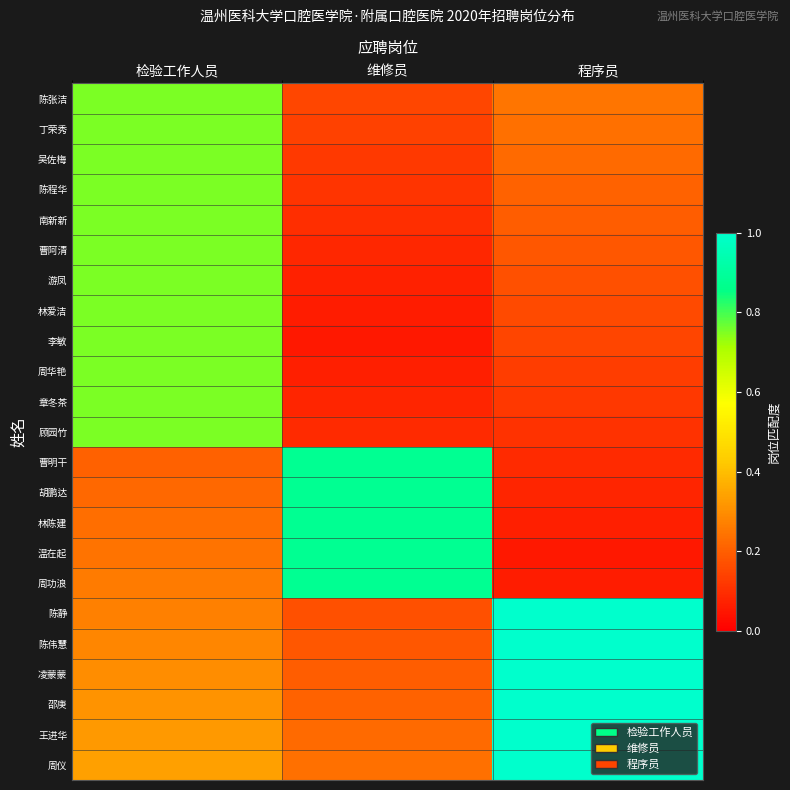

Reading left to right, what are all the values shown in this chart?

陈张洁: 检验工作人员=0.8	维修员=0.1	程序员=0.2
丁荣秀: 检验工作人员=0.8	维修员=0.1	程序员=0.2
吴佐梅: 检验工作人员=0.8	维修员=0.1	程序员=0.2
陈程华: 检验工作人员=0.8	维修员=0.1	程序员=0.2
南新新: 检验工作人员=0.8	维修员=0.1	程序员=0.2
曹阿清: 检验工作人员=0.8	维修员=0.1	程序员=0.2
游凤: 检验工作人员=0.8	维修员=0.1	程序员=0.2
林爱洁: 检验工作人员=0.8	维修员=0.1	程序员=0.2
李敏: 检验工作人员=0.8	维修员=0.1	程序员=0.1
周华艳: 检验工作人员=0.8	维修员=0.1	程序员=0.1
章冬茶: 检验工作人员=0.8	维修员=0.1	程序员=0.1
顾园竹: 检验工作人员=0.8	维修员=0.1	程序员=0.1
曹明干: 检验工作人员=0.2	维修员=0.9	程序员=0.1
胡鹏达: 检验工作人员=0.2	维修员=0.9	程序员=0.1
林陈建: 检验工作人员=0.2	维修员=0.9	程序员=0.1
温在起: 检验工作人员=0.2	维修员=0.9	程序员=0.1
周功浪: 检验工作人员=0.3	维修员=0.9	程序员=0.1
陈静: 检验工作人员=0.3	维修员=0.2	程序员=1.0
陈伟慧: 检验工作人员=0.3	维修员=0.2	程序员=1.0
凌蒙蒙: 检验工作人员=0.3	维修员=0.2	程序员=1.0
邵庚: 检验工作人员=0.3	维修员=0.2	程序员=1.0
王进华: 检验工作人员=0.3	维修员=0.2	程序员=1.0
周仪: 检验工作人员=0.3	维修员=0.2	程序员=1.0